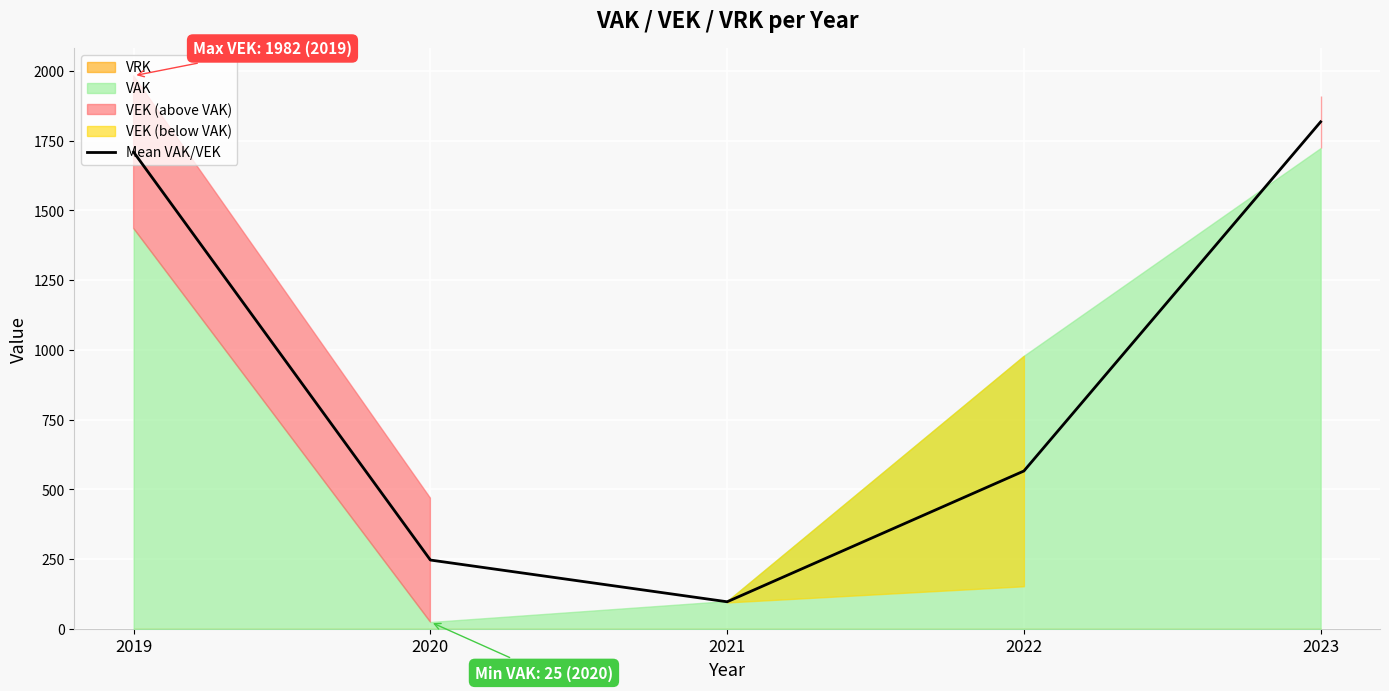

At which label is the value closest to 957?

2022